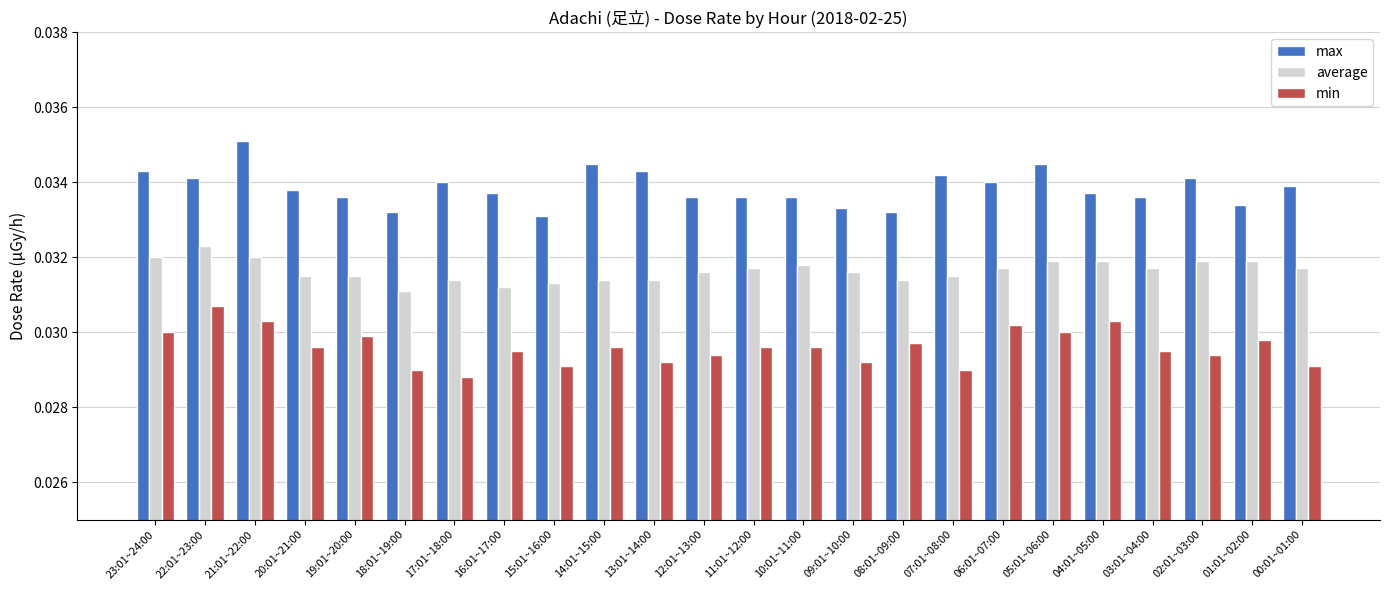

How many distinct data groups are displayed?

3